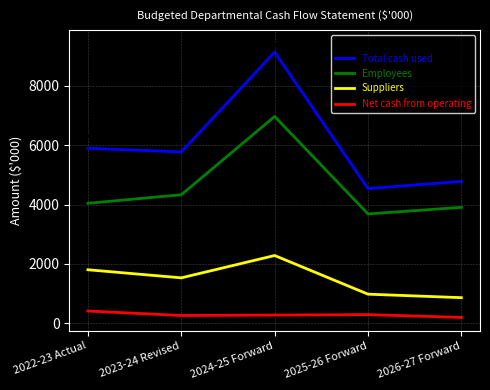

At which label is Employees closest to 5322?

2023-24 Revised